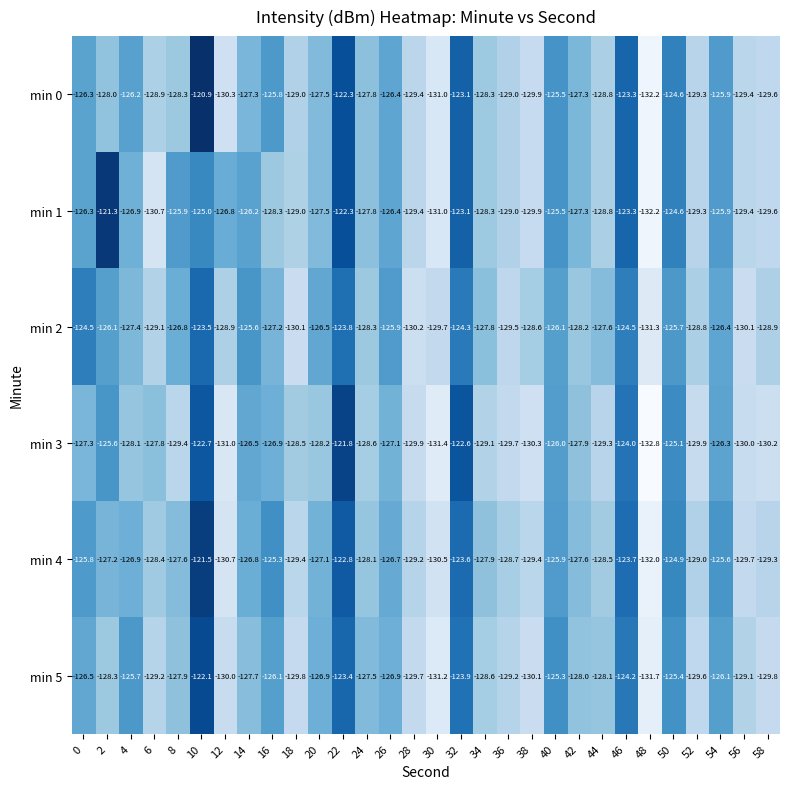

The min 1 series shows -128.8 at 44. True or false?

True